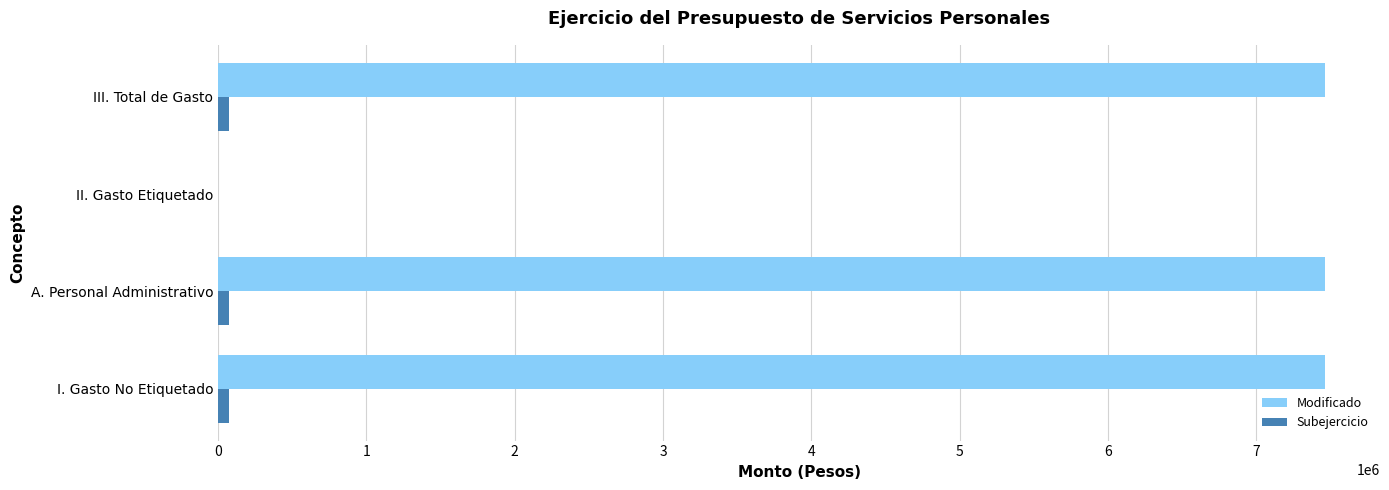

What is the maximum value for Modificado?

7461022.7